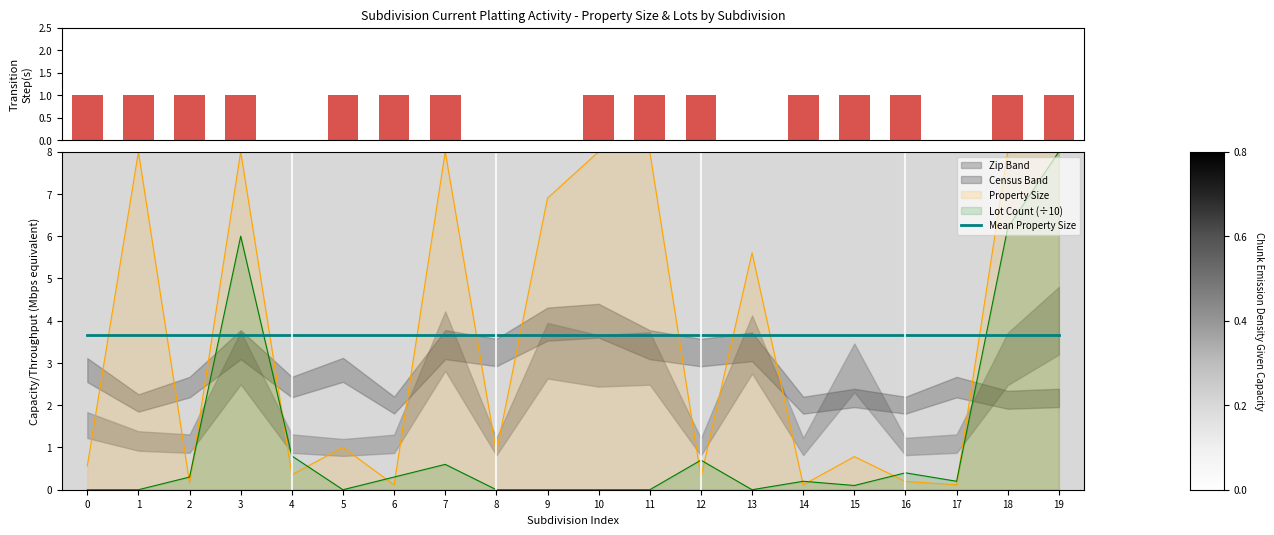

After their last crossing, which series has the higher values: Property Size or Mean Property Size?

Property Size